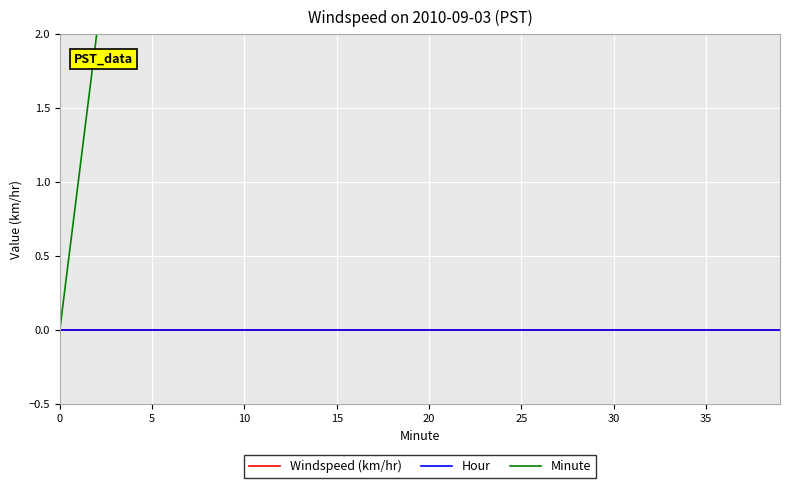

The value of Hour at 37 is 0. True or false?

True